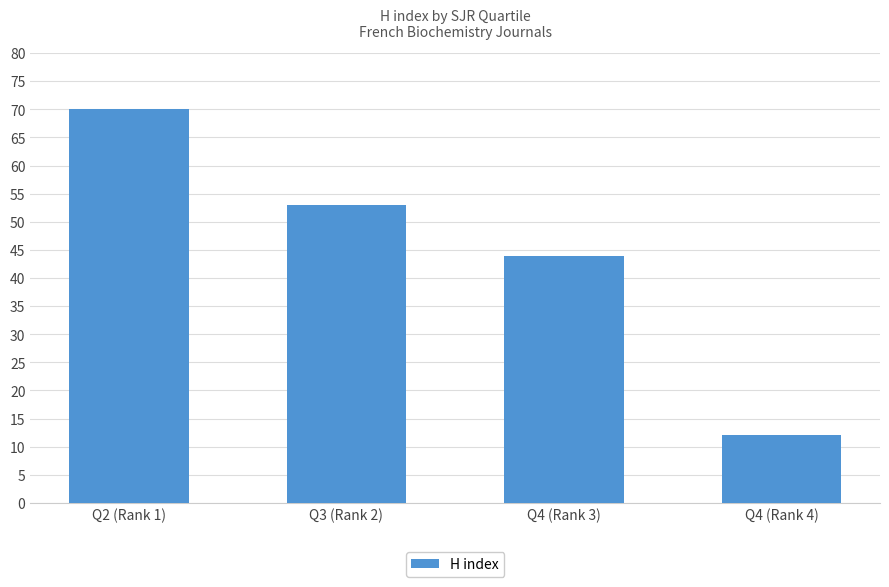

Which label corresponds to the smallest value in the chart?

Q4 (Rank 4)